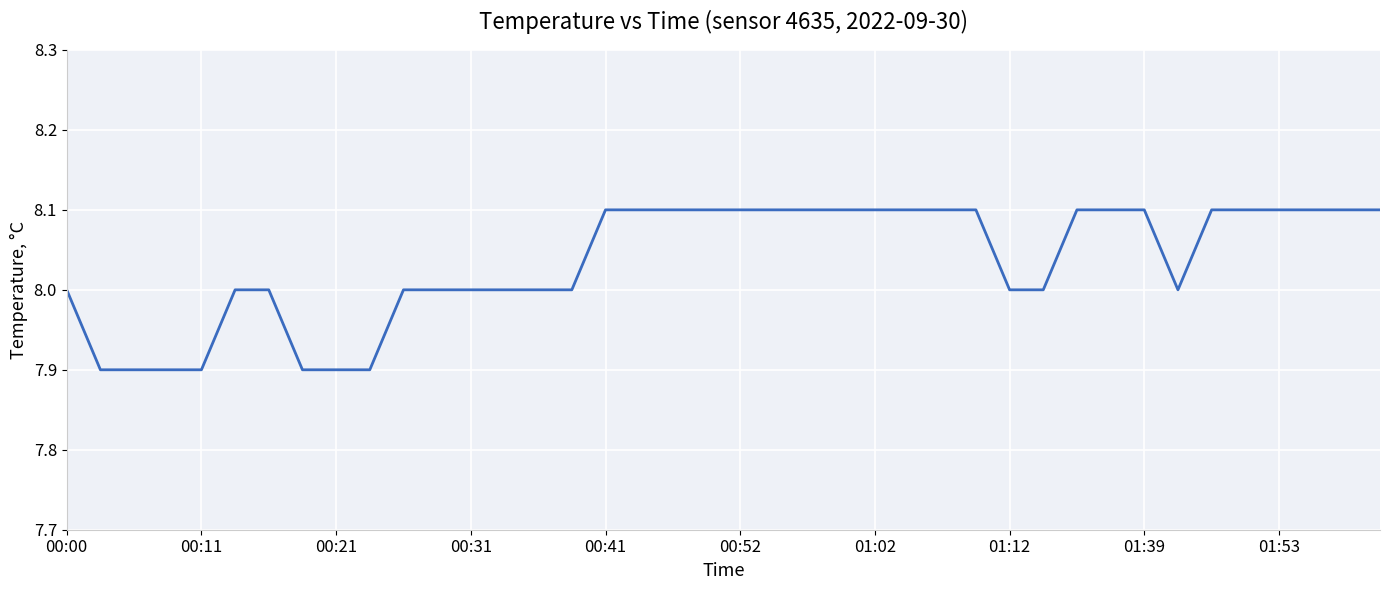

What is the maximum value shown in the chart?

8.1